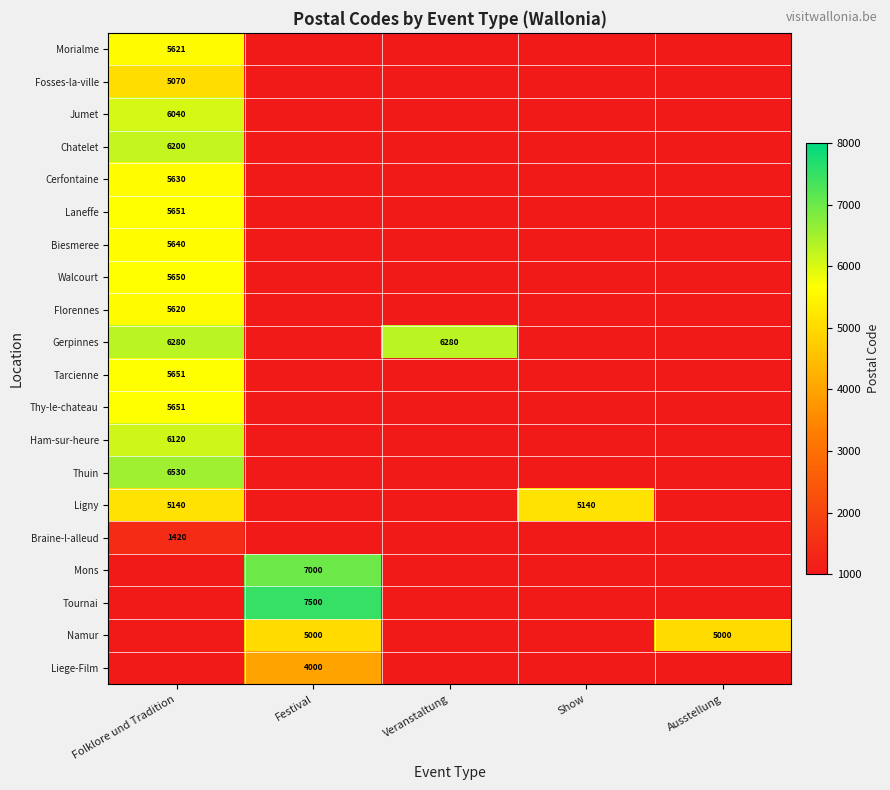

At which category is the sum across all series the highest?

Folklore und Tradition